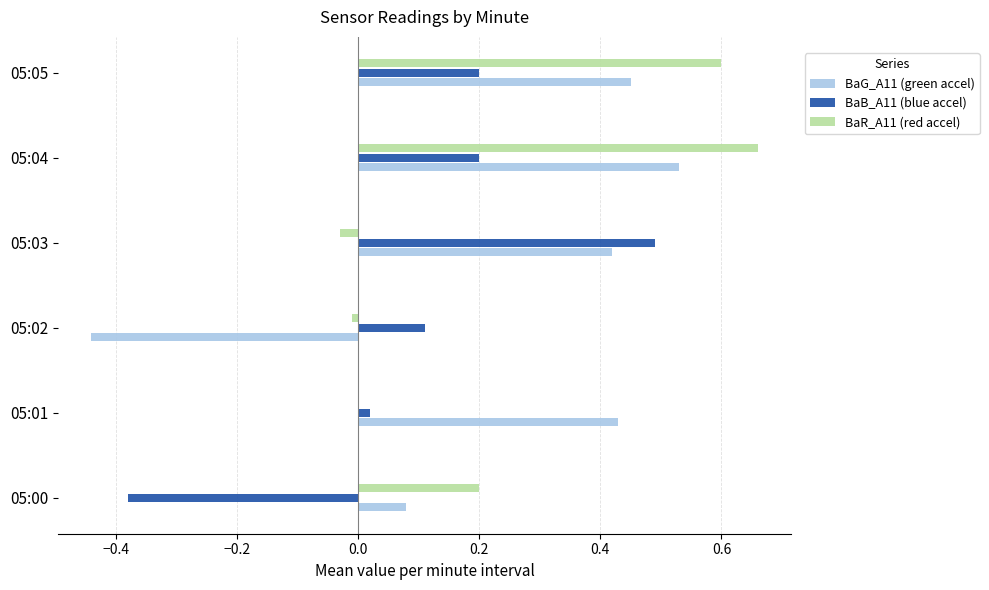

What is the sum of all BaG_A11 (green accel) values?

1.5